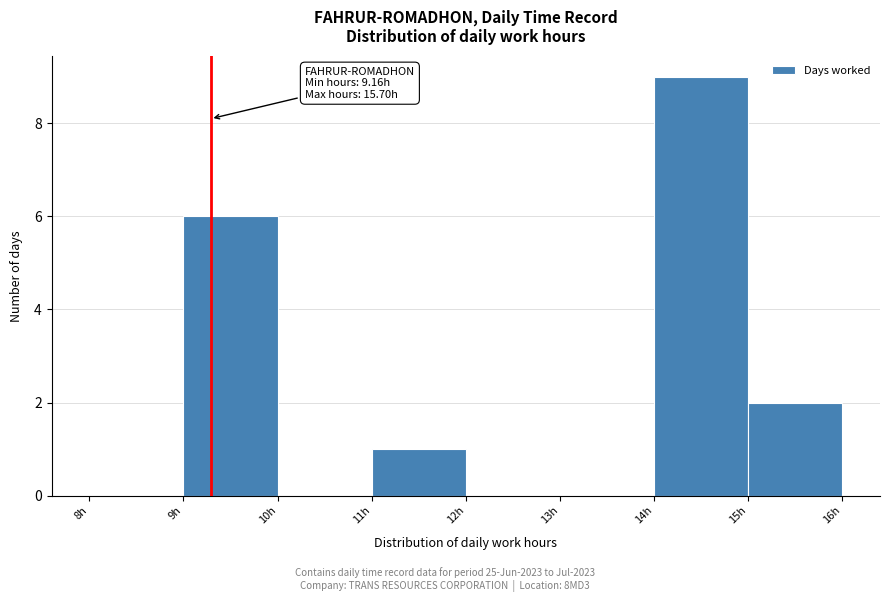

Over which range of the x-axis is the bar tallest?

14 to 15